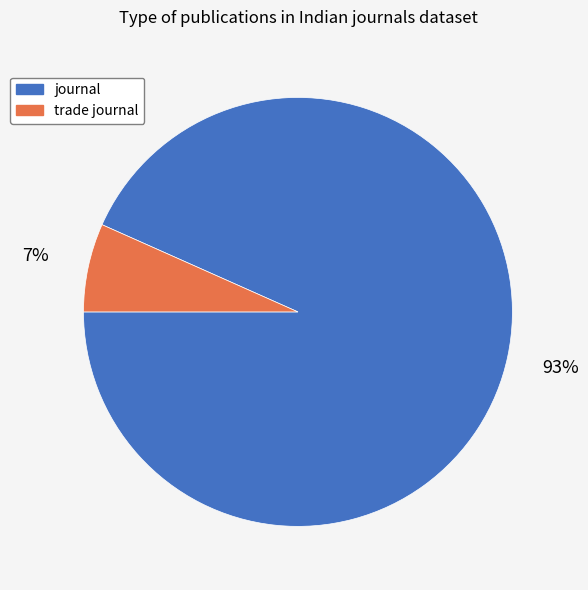

The trade journal slice represents 1% of the pie. True or false?

False